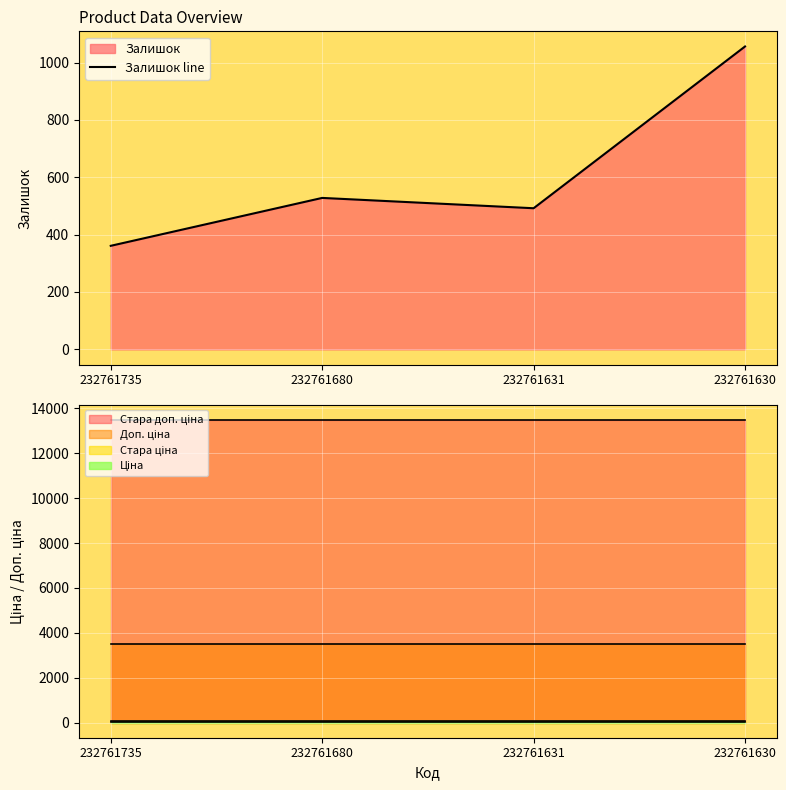

What is the maximum value for Залишок line?

1056